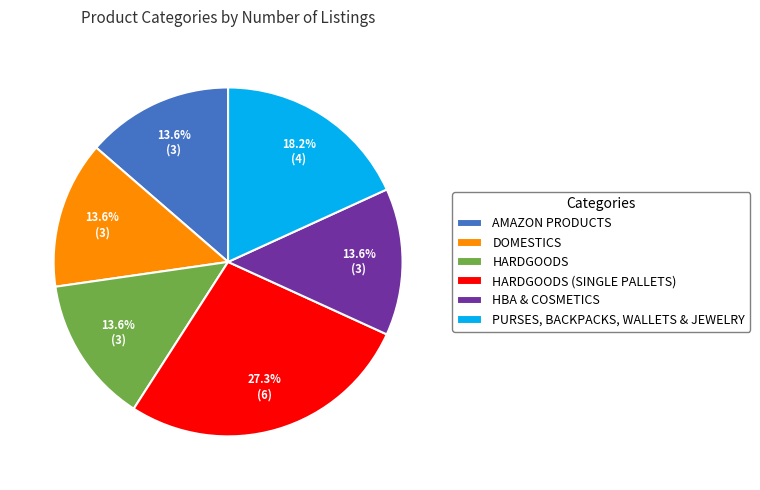

Which category has the biggest portion of the pie?

HARDGOODS (SINGLE PALLETS)